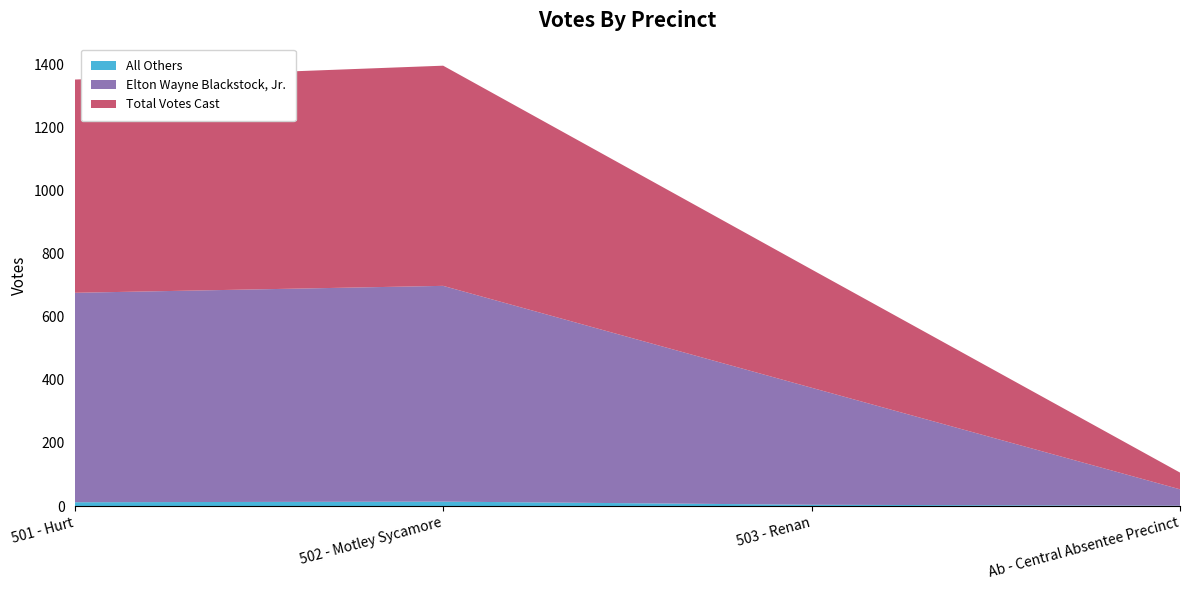

Reading left to right, extract all data points from this chart.

Elton Wayne Blackstock, Jr.: 501 - Hurt=664	502 - Motley Sycamore=684	503 - Renan=371	Ab - Central Absentee Precinct=52
All Others: 501 - Hurt=12	502 - Motley Sycamore=14	503 - Renan=4	Ab - Central Absentee Precinct=1
Total Votes Cast: 501 - Hurt=676	502 - Motley Sycamore=698	503 - Renan=375	Ab - Central Absentee Precinct=53